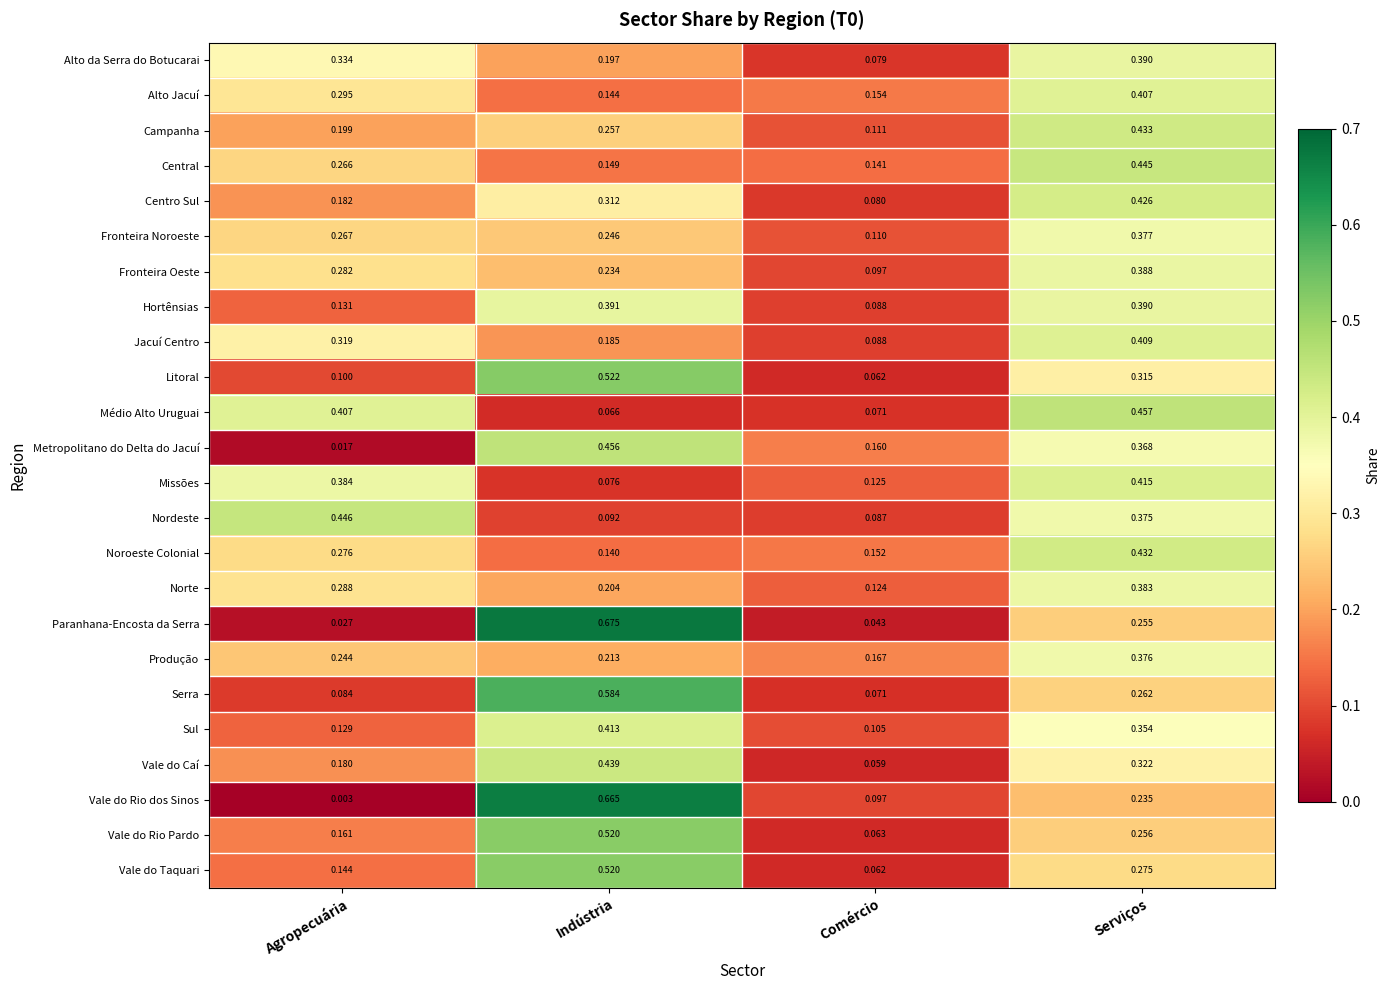

What is the difference between the highest and lowest values at Comércio?

0.1